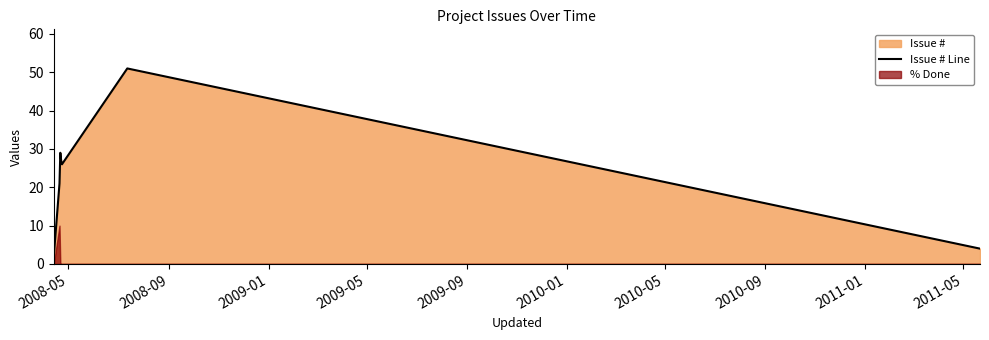

How many lines are shown in the chart?

1